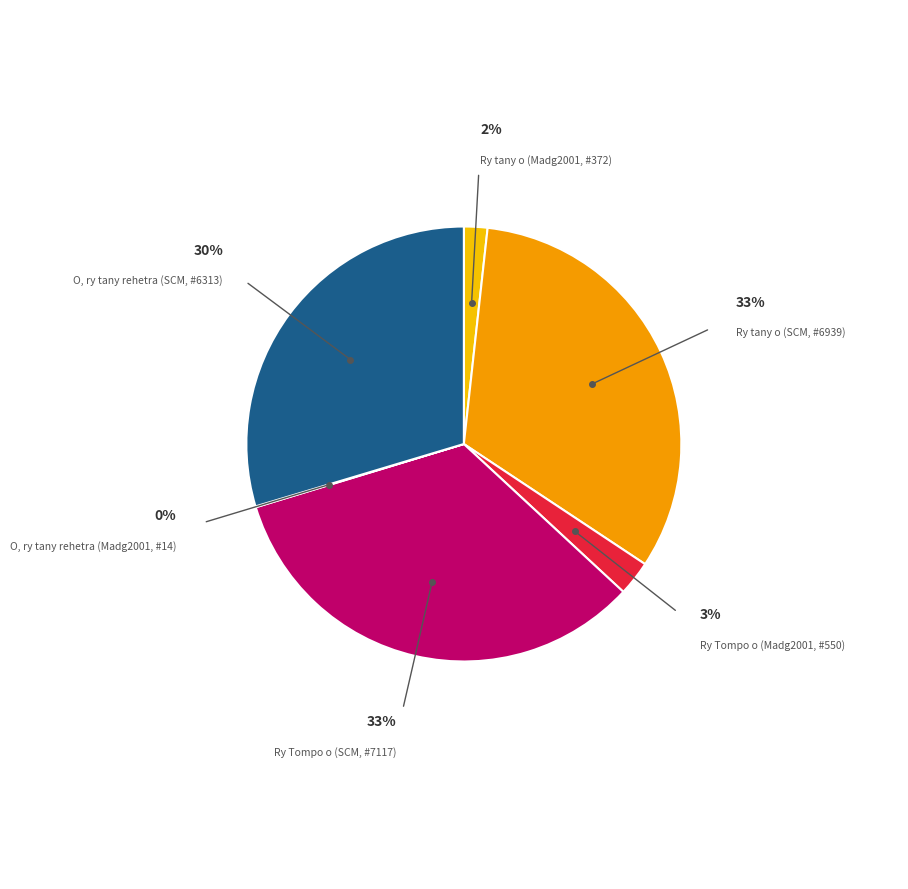

Which category has the smallest portion of the pie?

O, ry tany rehetra (Madg2001, #14)